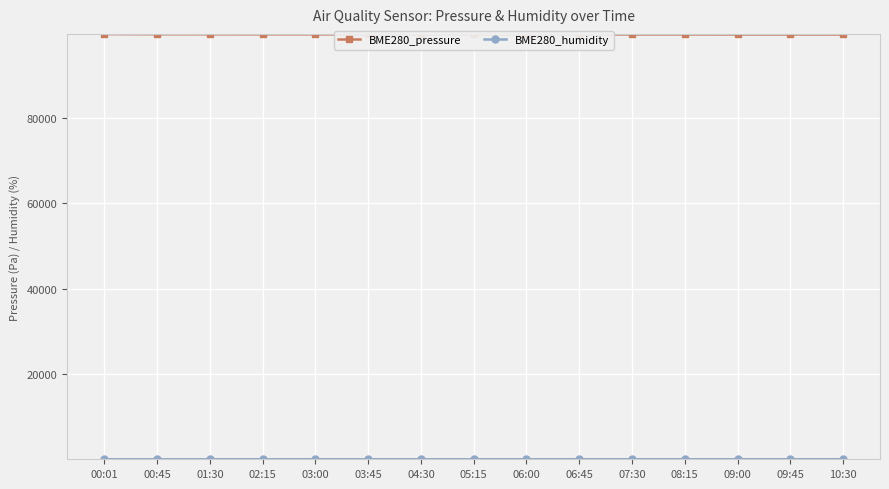

The value of BME280_pressure at 04:30 is 99529.0. True or false?

True